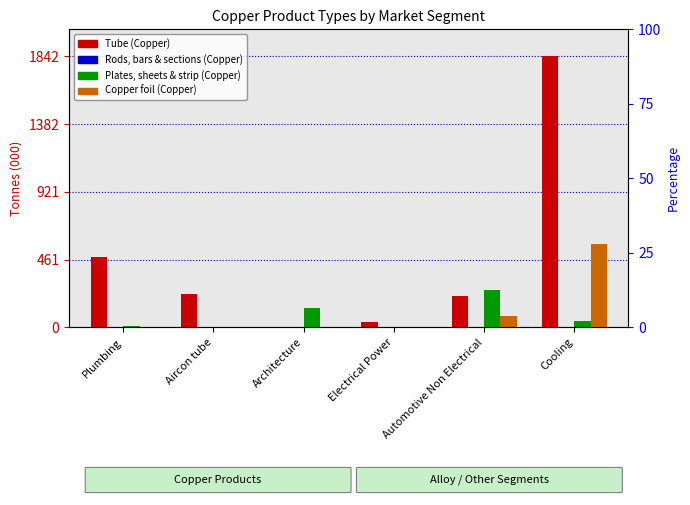

Which series contains the lowest Y value?

Rods, bars & sections (Copper)